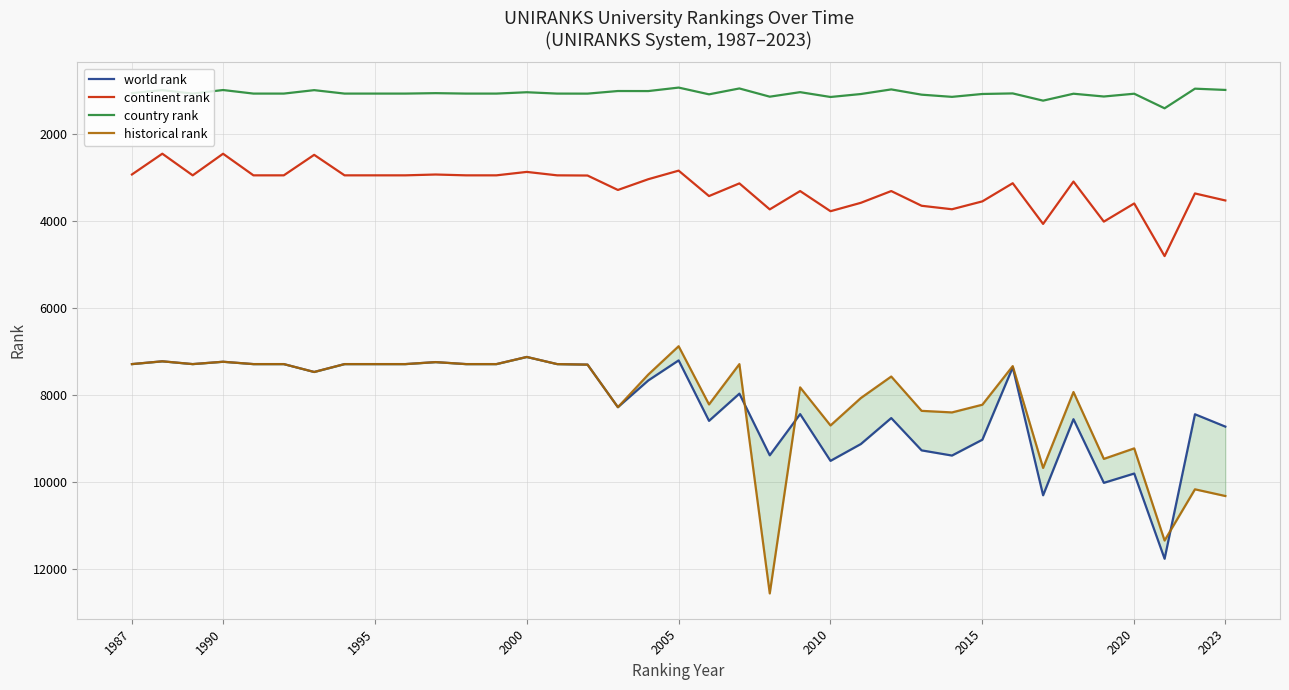

What is the difference between the maximum and second lowest values in the world rank series?

4557.0